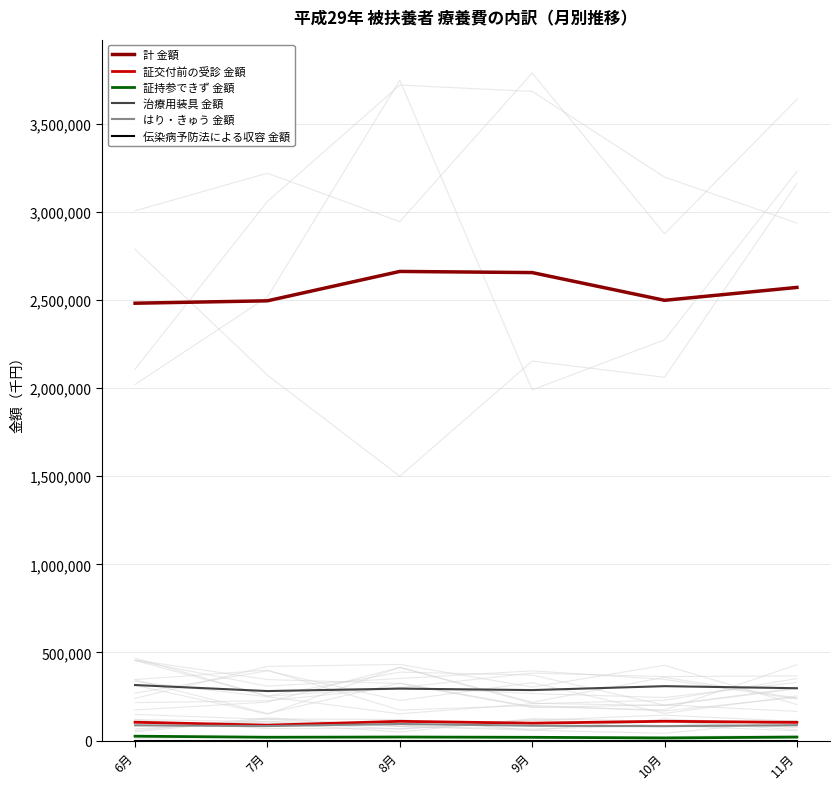

Rank the series by their maximum value, from highest to lowest.

計 金額, 治療用装具 金額, 証交付前の受診 金額, はり・きゅう 金額, 証持参できず 金額, 伝染病予防法による収容 金額